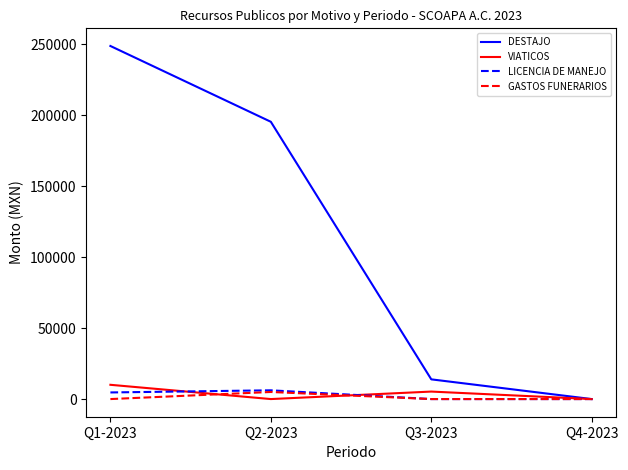

Is it true that DESTAJO equals 195494.4 at Q2-2023?

True